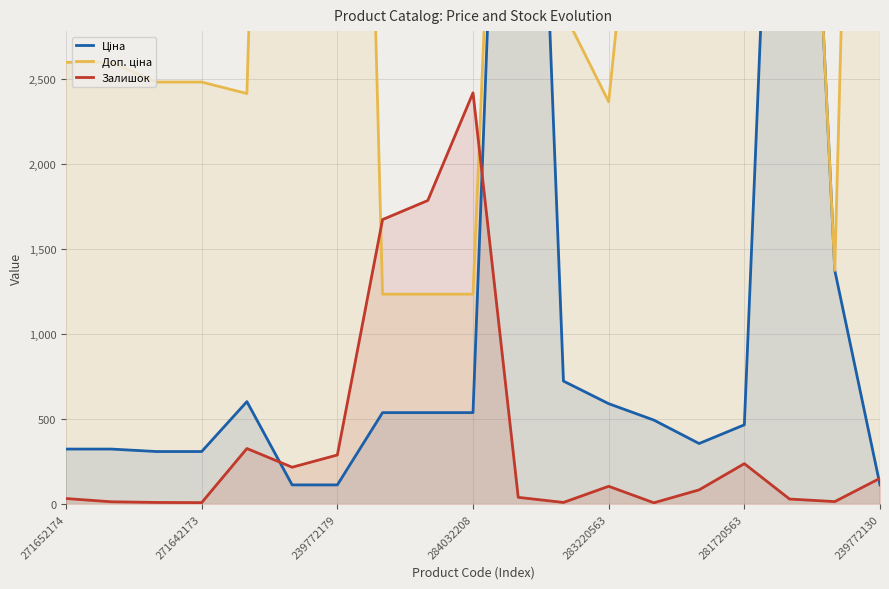

What is the difference between the Залишок values at 281720563 and 271642173?

229